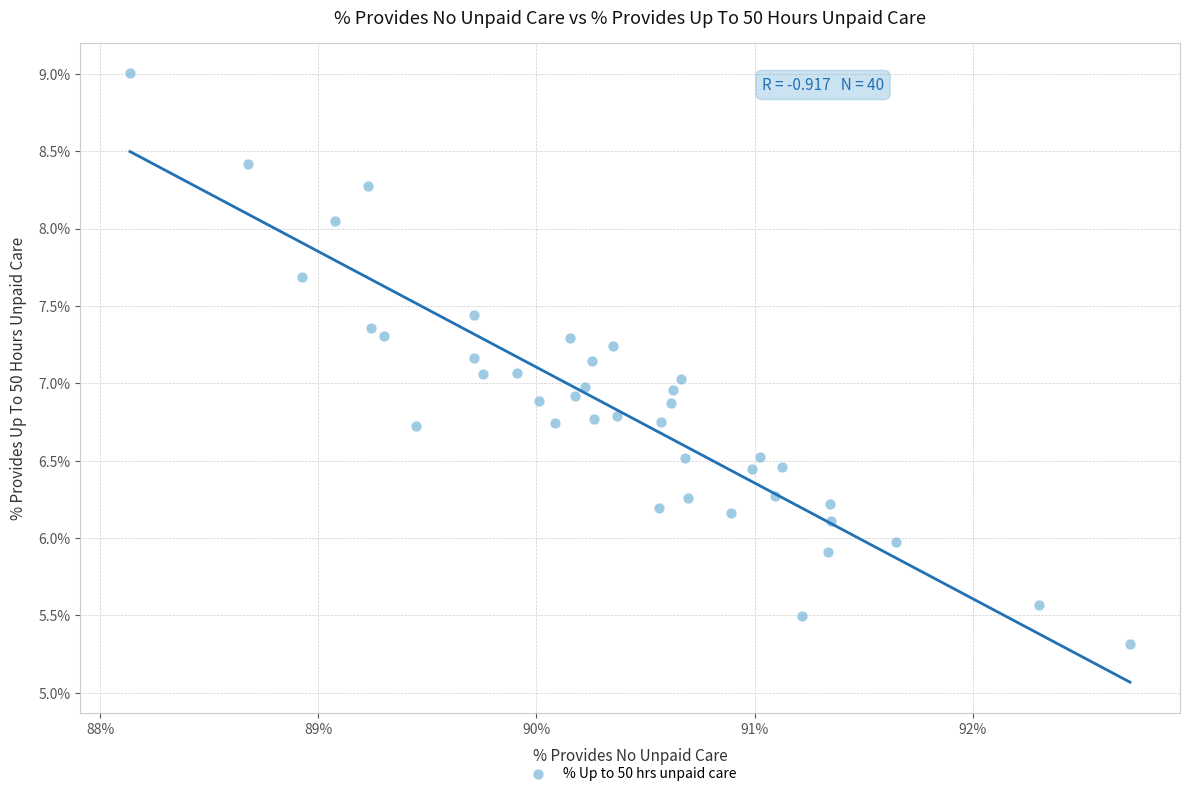

What is the range of X values (max minus min)?

4.6